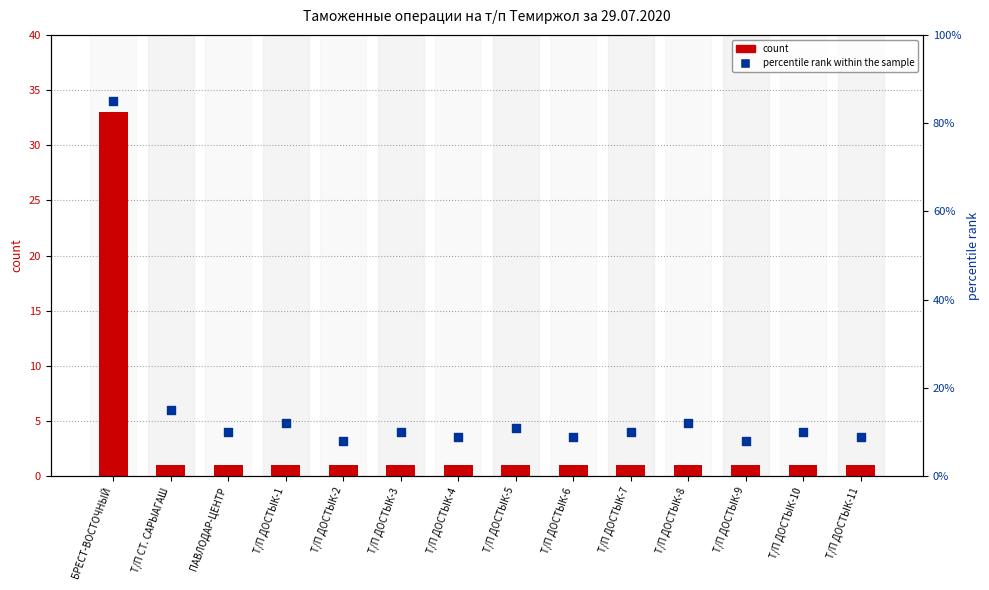

What are all the series names shown in the legend?

count, percentile rank within the sample